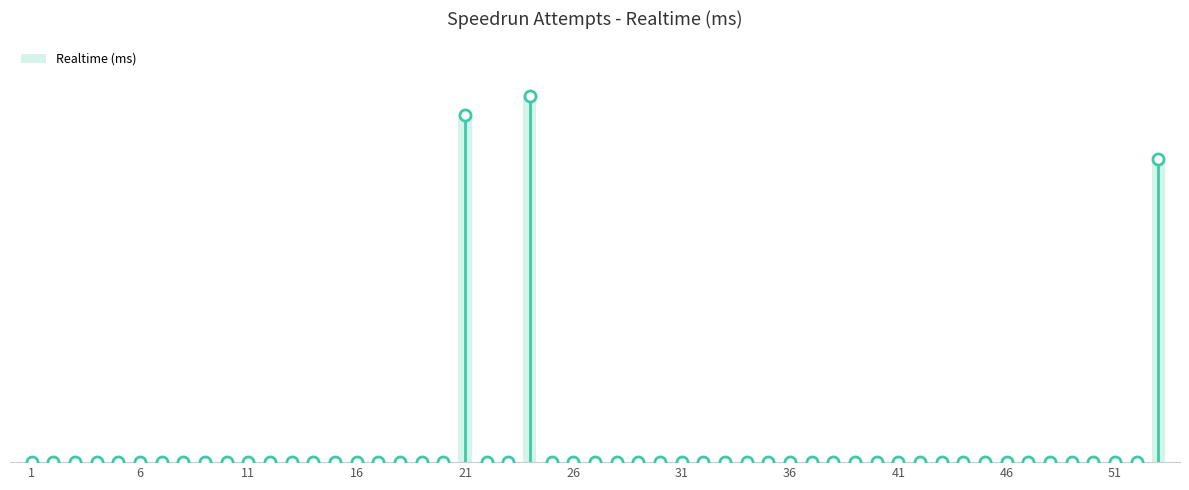

What is the smallest value displayed?

3456